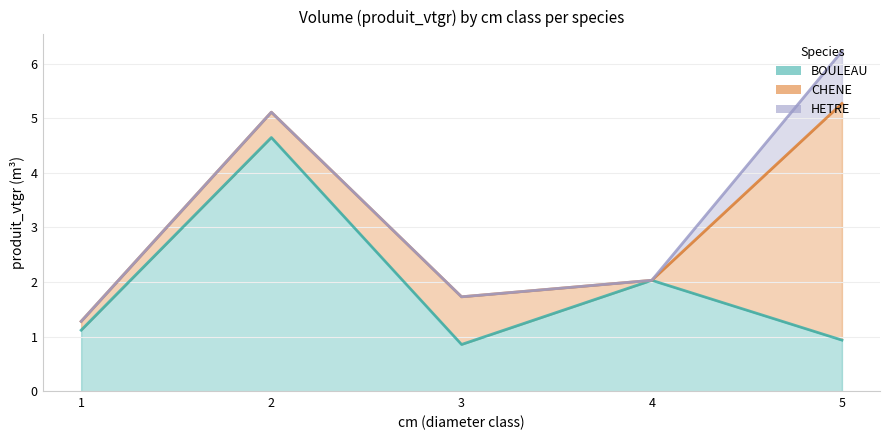

What is the minimum value for BOULEAU?

0.9